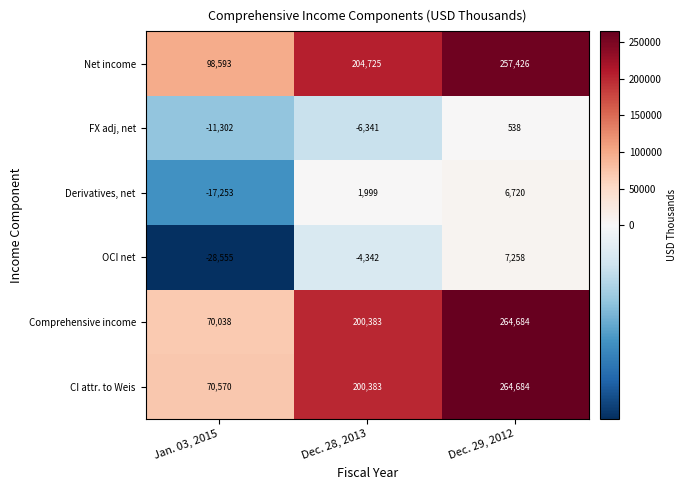

What is the spread (max minus min) of values at Jan. 03, 2015?

127148